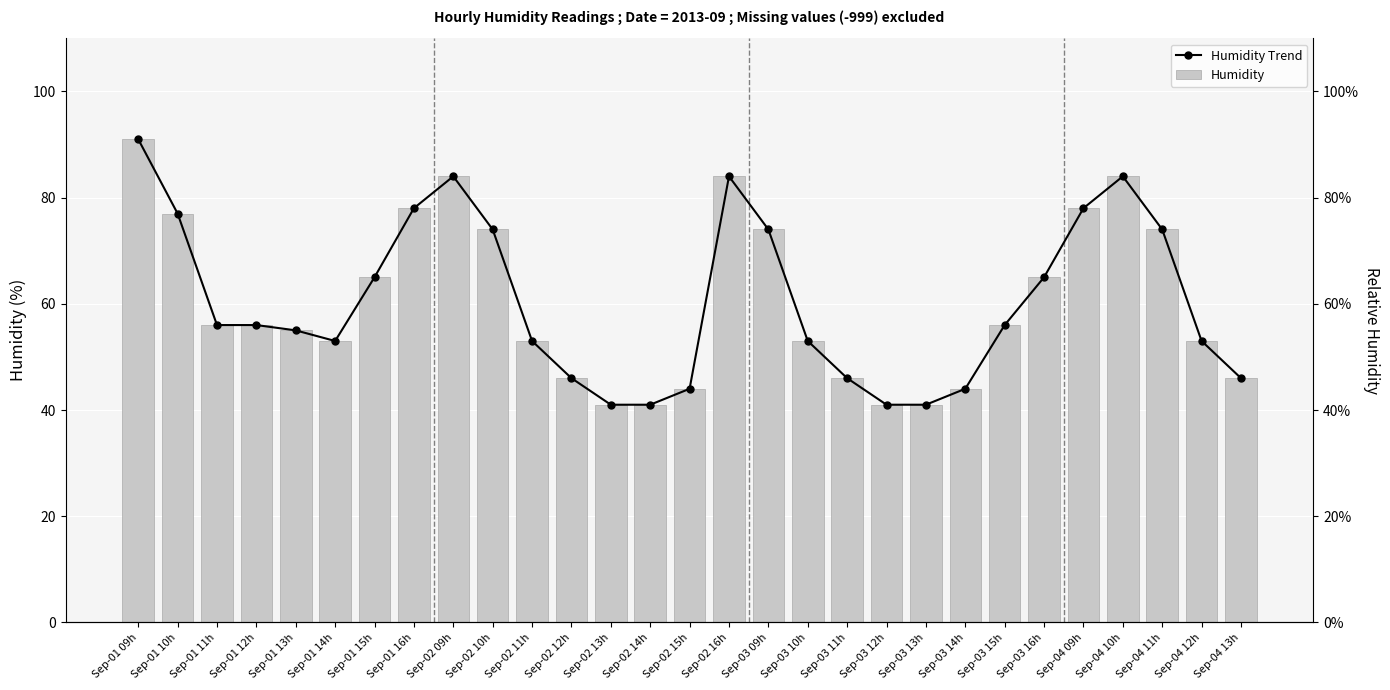

What is the label of the 2nd bar from the right?

Sep-04 12h